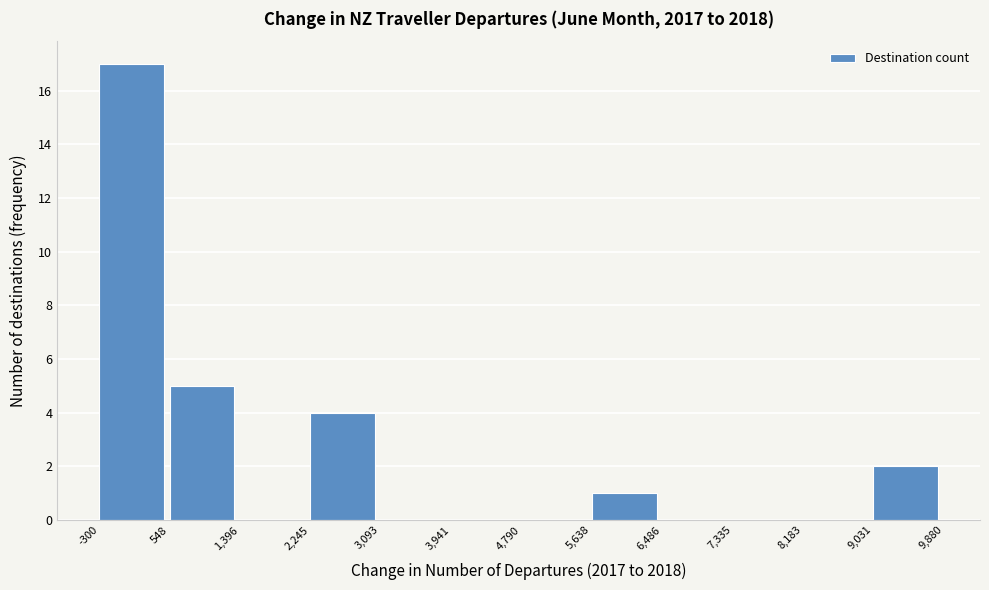

Reading left to right, list every bar in this chart as the range it spans on the x-axis followed by its height. The values are not printed on the chart, so give them approximately, as read against the axis.

-300 to 548: 17
548 to 1,396: 5
1,396 to 2,245: 0
2,245 to 3,093: 4
3,093 to 3,941: 0
3,941 to 4,790: 0
4,790 to 5,638: 0
5,638 to 6,486: 1
6,486 to 7,335: 0
7,335 to 8,183: 0
8,183 to 9,031: 0
9,031 to 9,880: 2